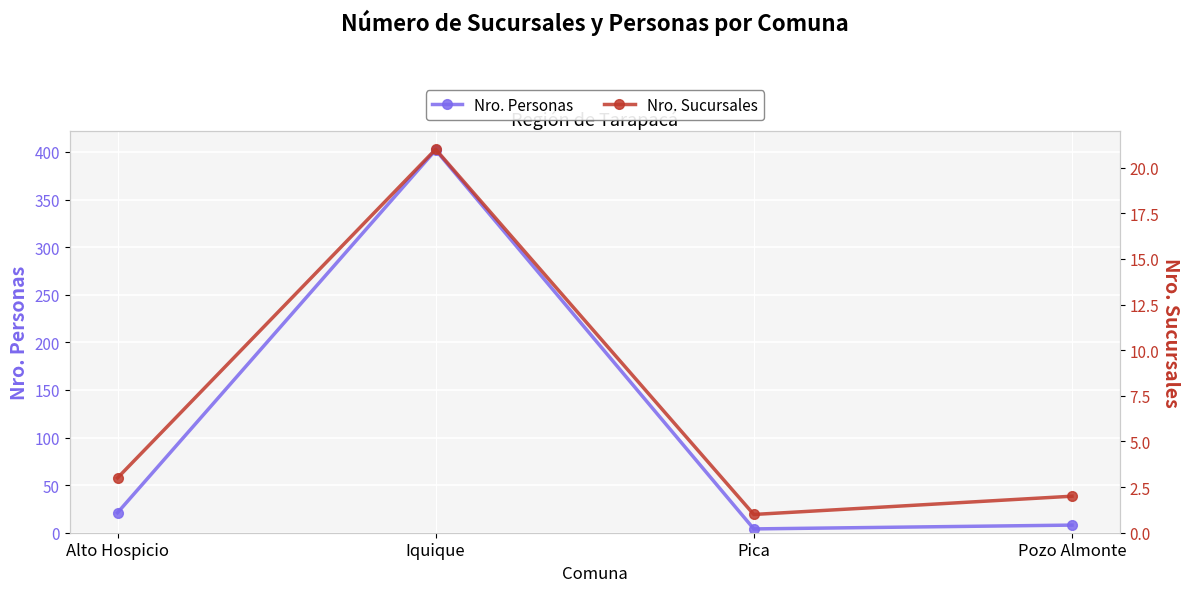

Rank the series at Pozo Almonte from lowest to highest value.

Nro. Sucursales, Nro. Personas